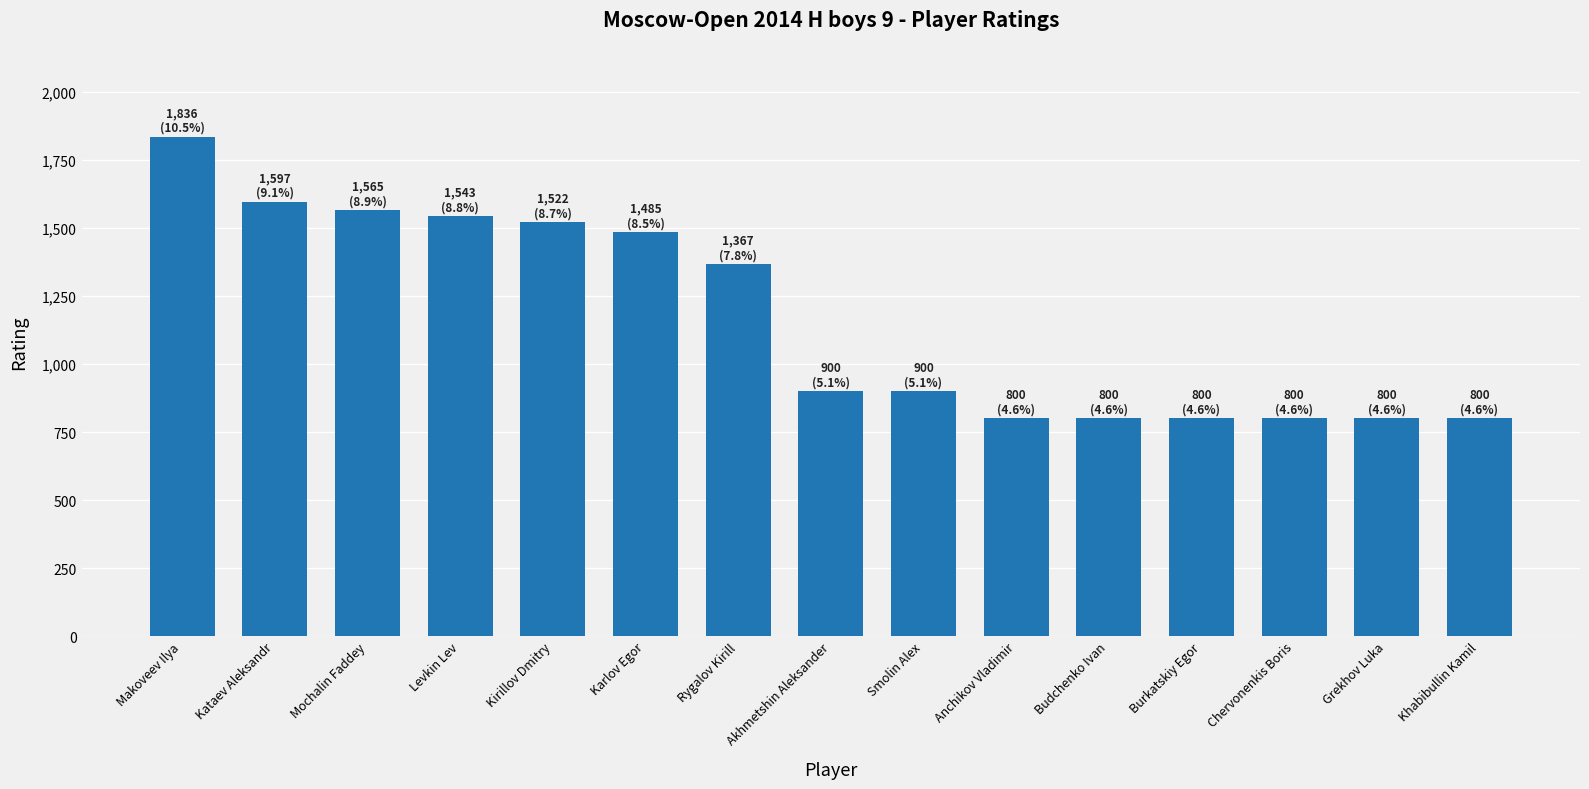

Is it true that the value at Karlov Egor is 985?

False